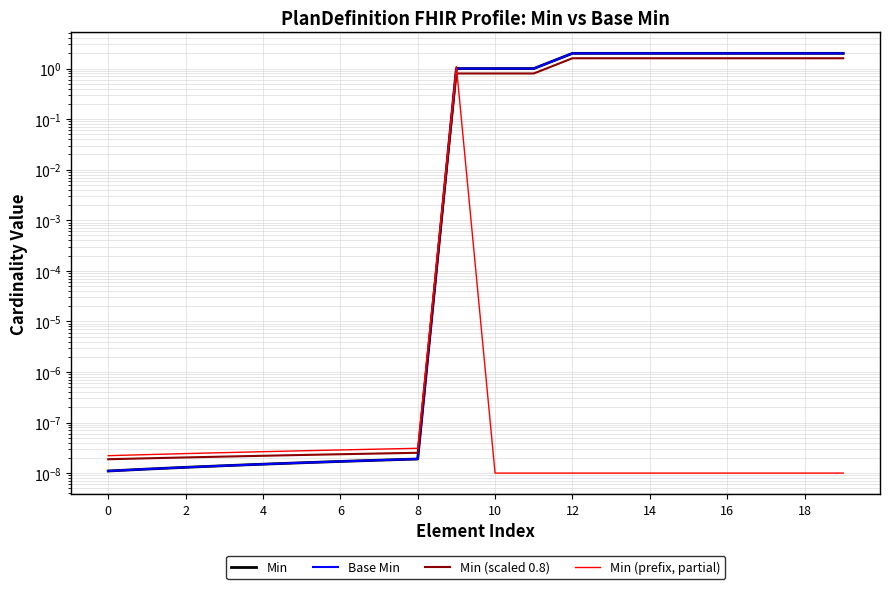

At which category is the sum across all series the highest?

19